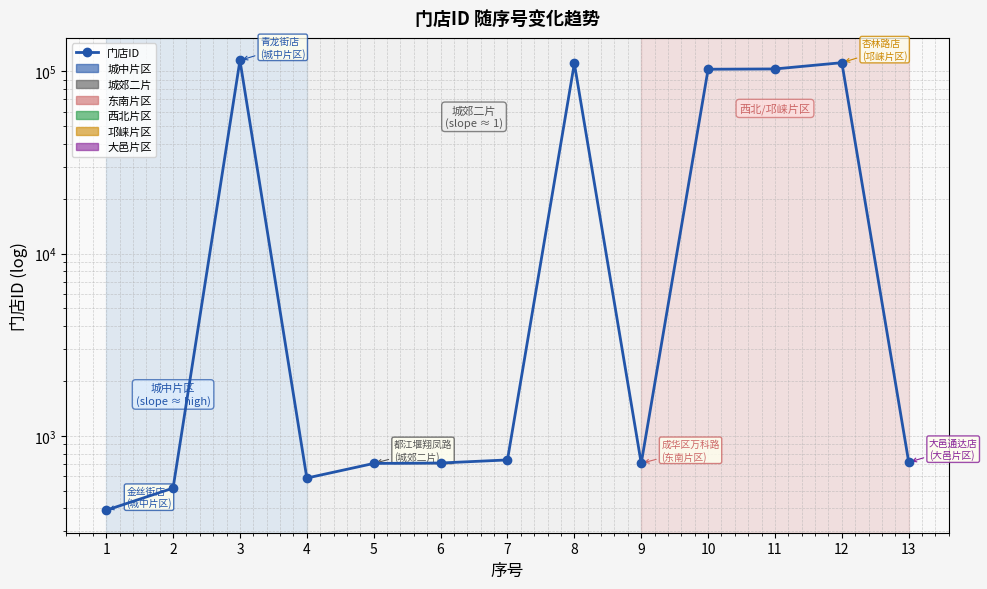

How many interior local valleys (lower than both neighbors) does the data have?

2